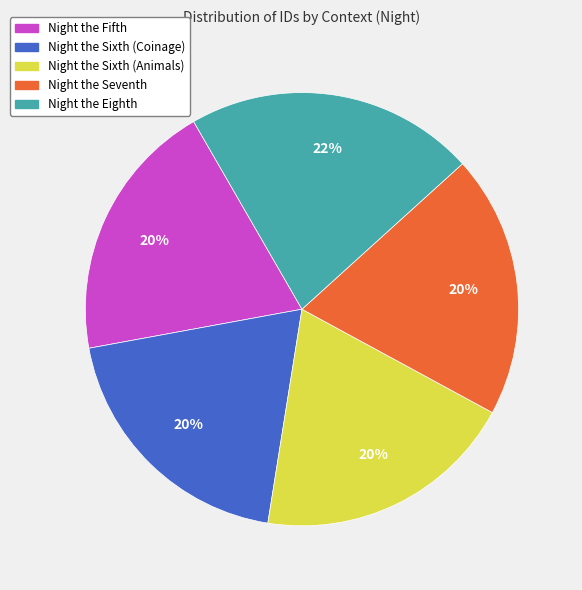

To the nearest percent, what is the average slice percentage?

20%